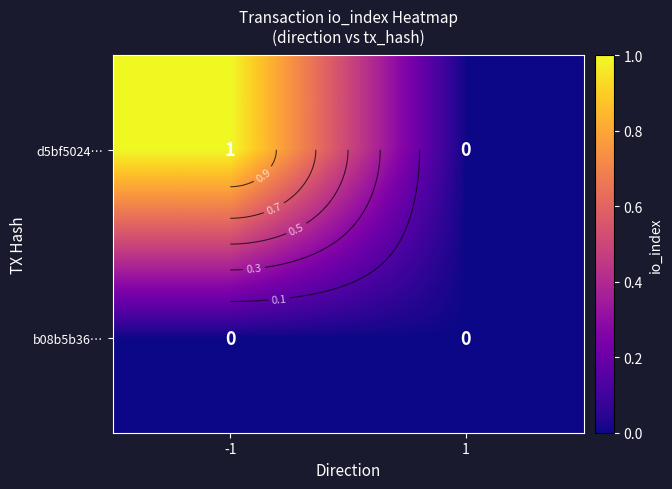

Between 1 and -1, which is larger?

-1